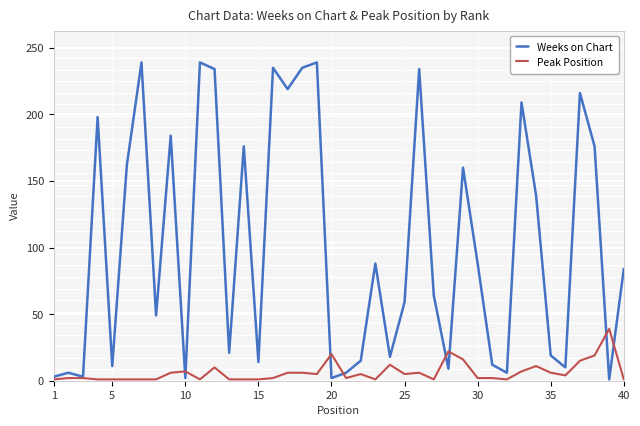

What is the greatest value displayed?

239